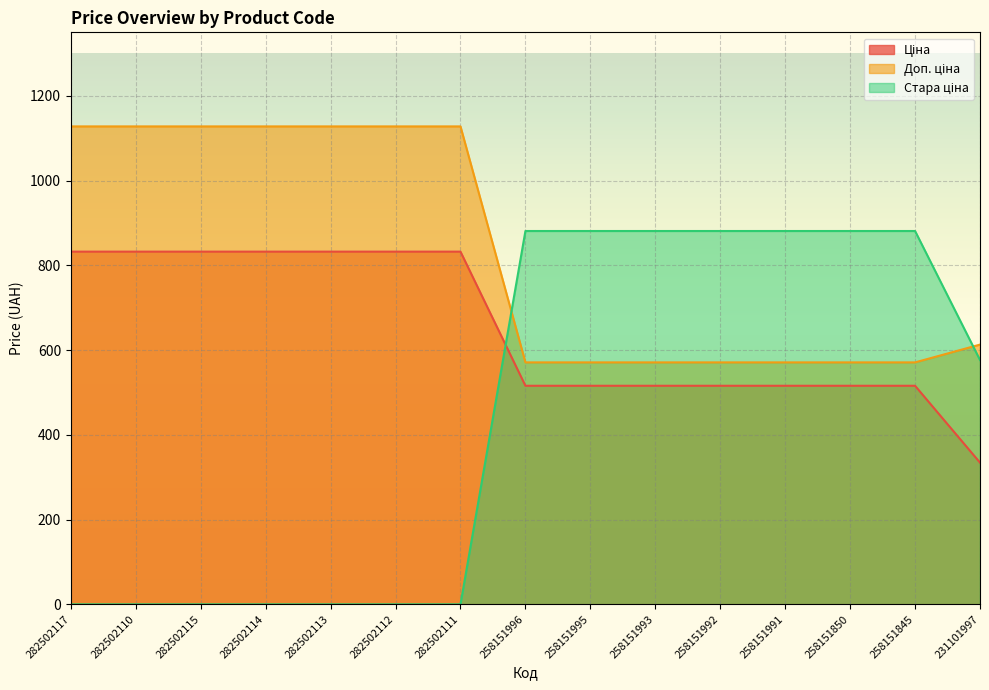

What is the value of the Ціна point at the 5th from the left?

832.4